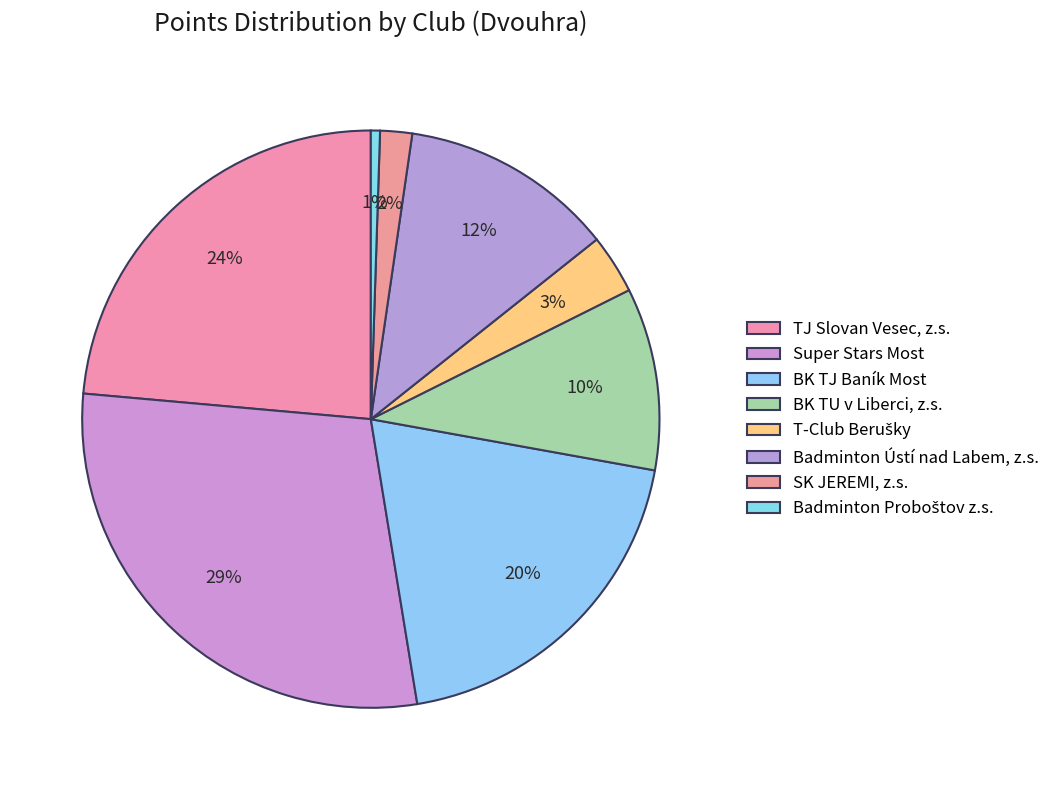

Which category has the biggest portion of the pie?

Super Stars Most